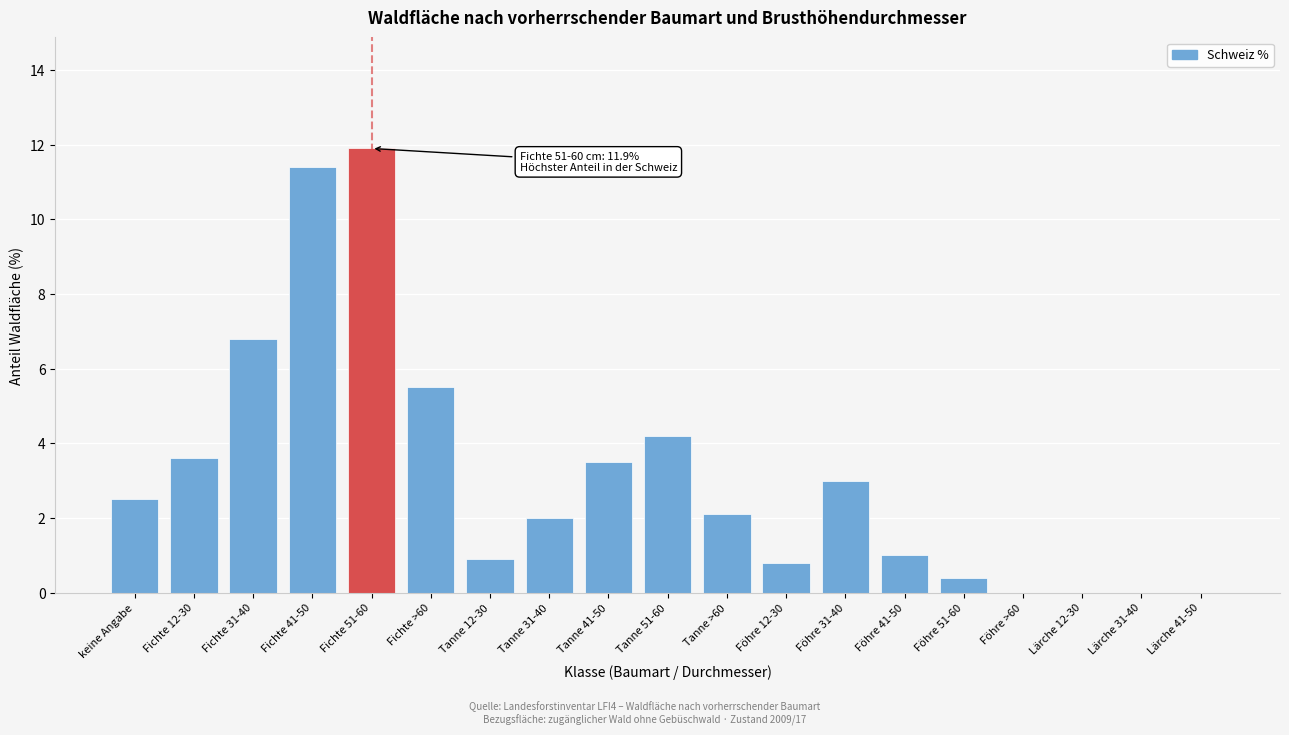

Reading left to right, what are all the values shown in this chart?

keine Angabe=2.5	Fichte 12-30=3.6	Fichte 31-40=6.8	Fichte 41-50=11.4	Fichte 51-60=11.9	Fichte >60=5.5	Tanne 12-30=0.9	Tanne 31-40=2.0	Tanne 41-50=3.5	Tanne 51-60=4.2	Tanne >60=2.1	Föhre 12-30=0.8	Föhre 31-40=3.0	Föhre 41-50=1.0	Föhre 51-60=0.4	Föhre >60=0.0	Lärche 12-30=0.0	Lärche 31-40=0.0	Lärche 41-50=0.0